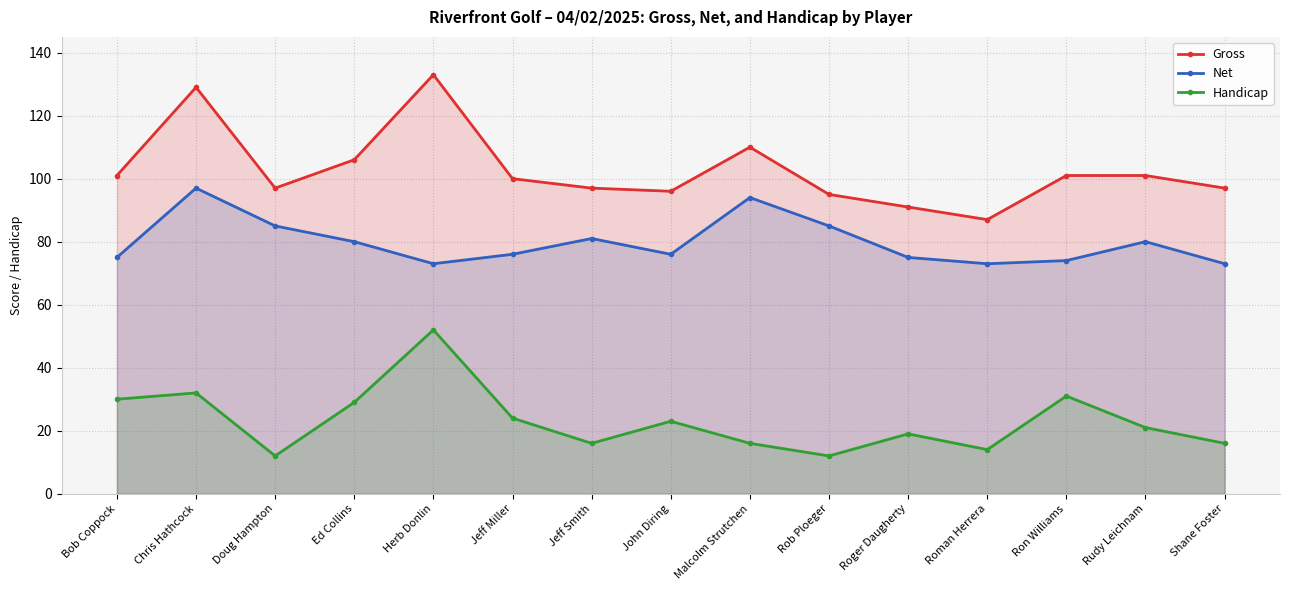

At which label does Gross first exceed 100?

Bob Coppock